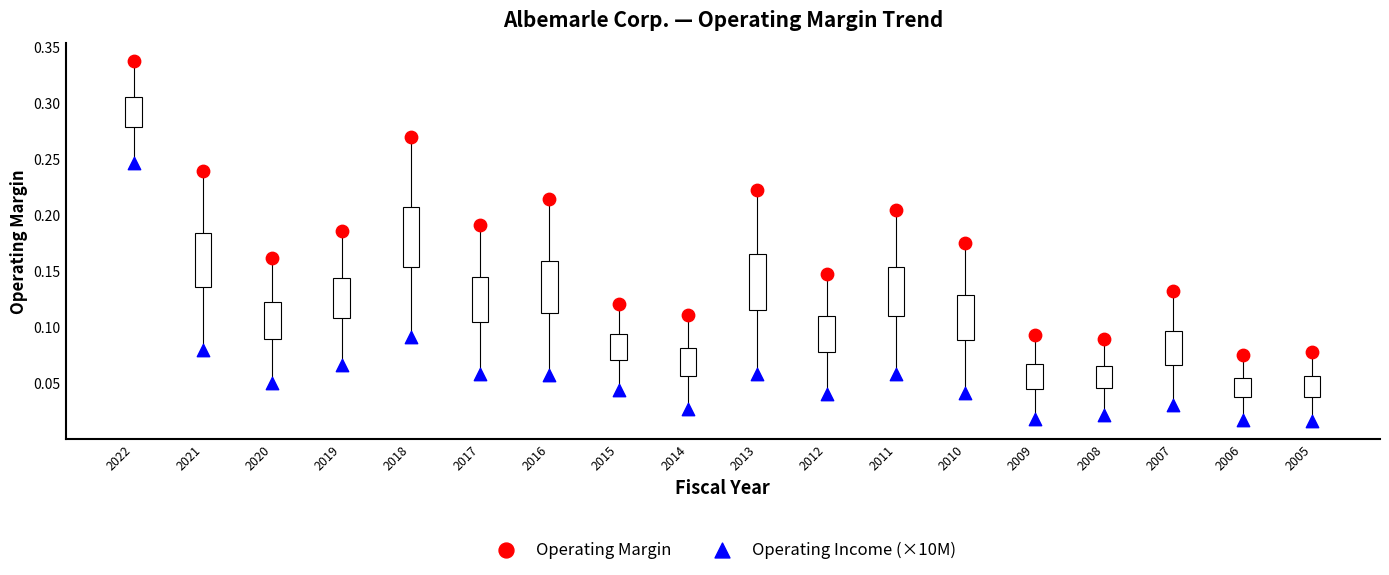

Which series has the largest Y range (max minus min)?

Operating Margin